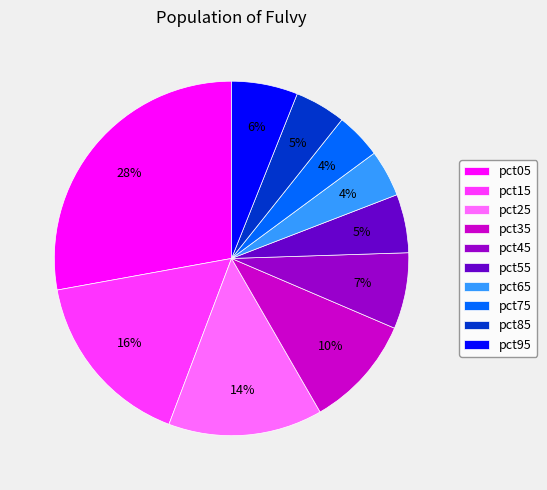

Does any single category account for the majority?

No